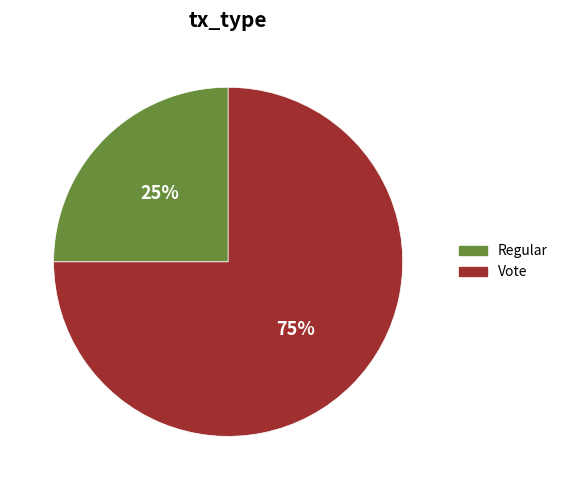

Which slice is the largest?

Vote